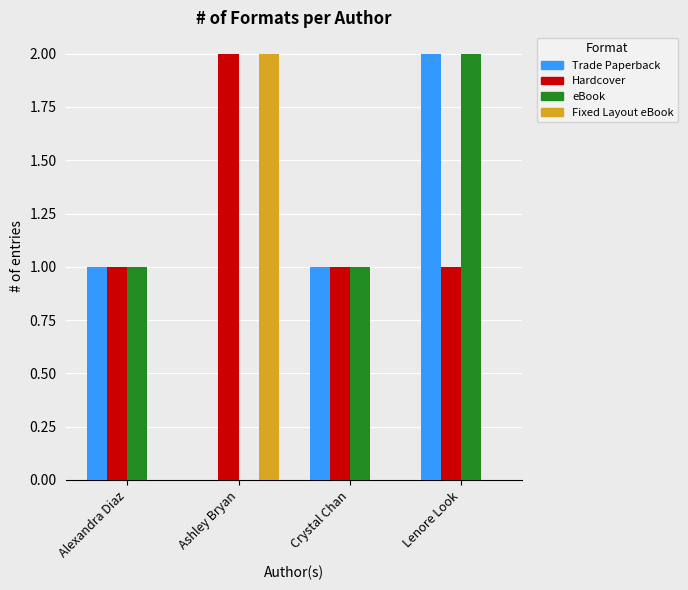

Is it true that Trade Paperback equals 0 at Crystal Chan?

False